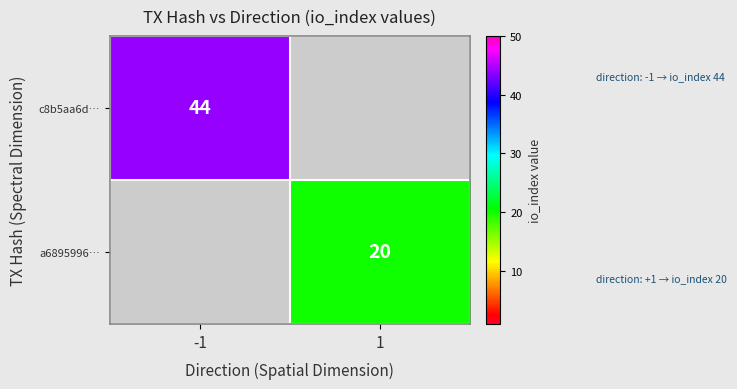

Is the value of c8b5aa6d… at -1 greater than the value of a6895996… at 1?

Yes